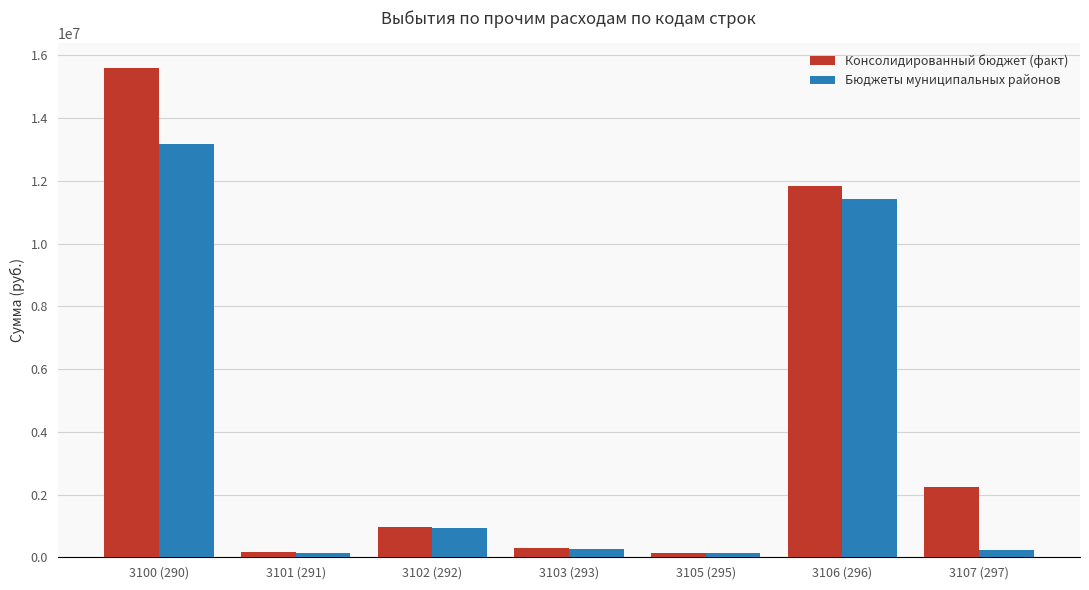

How many values in the Бюджеты муниципальных районов series exceed 274938?

4